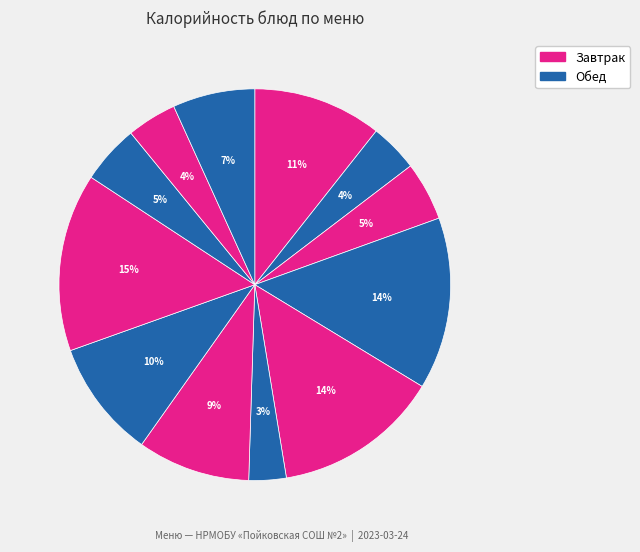

How many segments does this pie chart have?

12